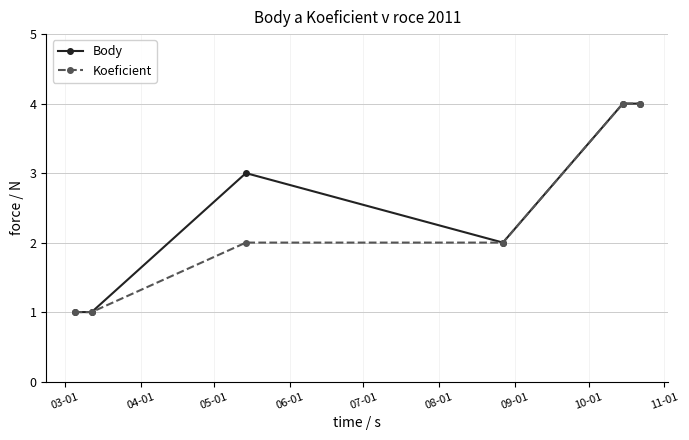

True or false: Body has more than 2 interior local peaks.

False